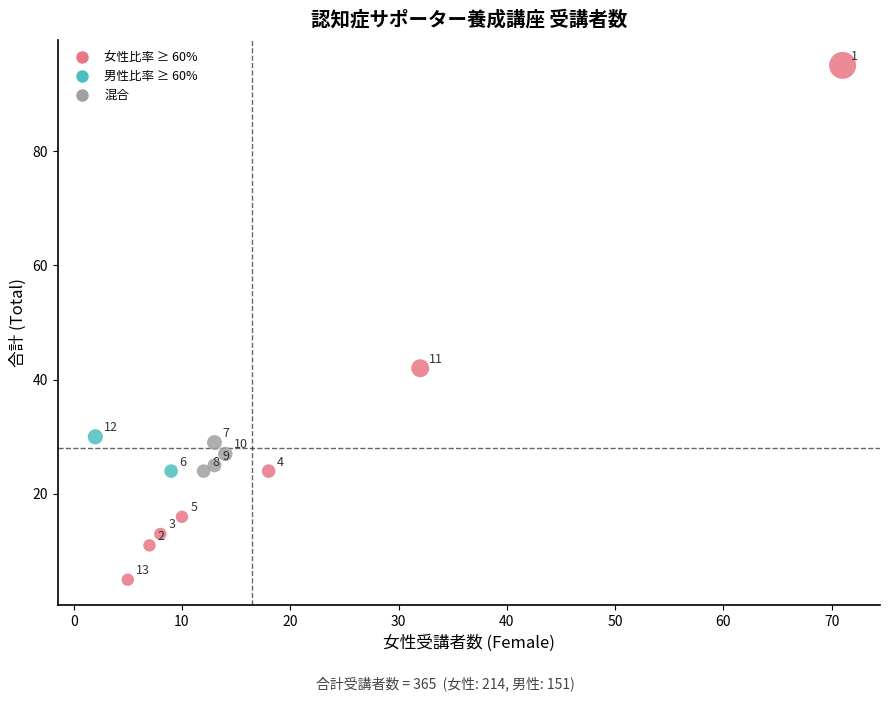

What Y value in the scatter plot is closest to 50?

42